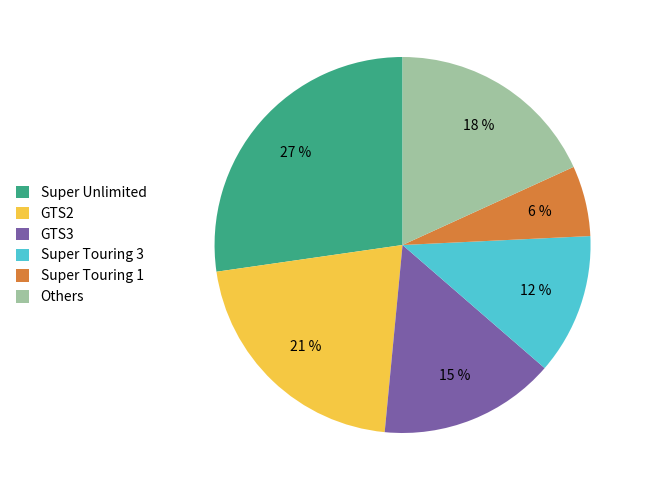

Do Super Unlimited and GTS2 together represent more than half of the pie?

No